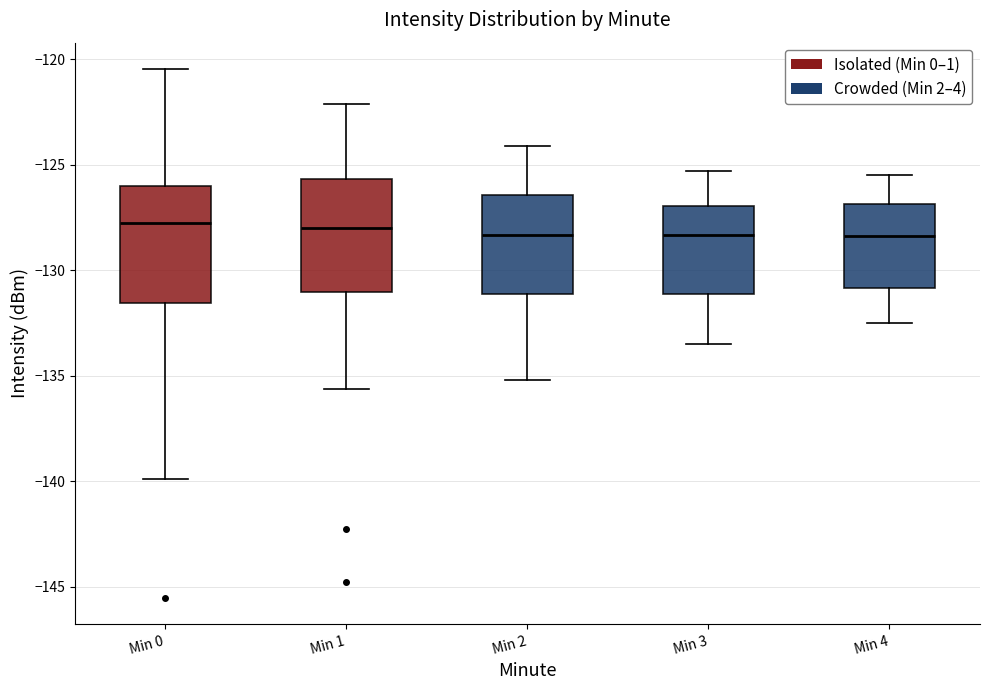

Reading left to right, transcribe this box plot: for each box, give where its median line is, the range the box spans, and where its two whiskers end, as read against the y-axis. The values are not printed on the chart, so give them approximately, as read against the axis.

Min 0: median -127.5, box -131.5 to -126.0, whiskers -140.0 to -120.5
Min 1: median -128.0, box -131.0 to -125.5, whiskers -135.5 to -122.0
Min 2: median -128.5, box -131.0 to -126.5, whiskers -135.0 to -124.0
Min 3: median -128.5, box -131.0 to -127.0, whiskers -133.5 to -125.5
Min 4: median -128.5, box -131.0 to -127.0, whiskers -132.5 to -125.5